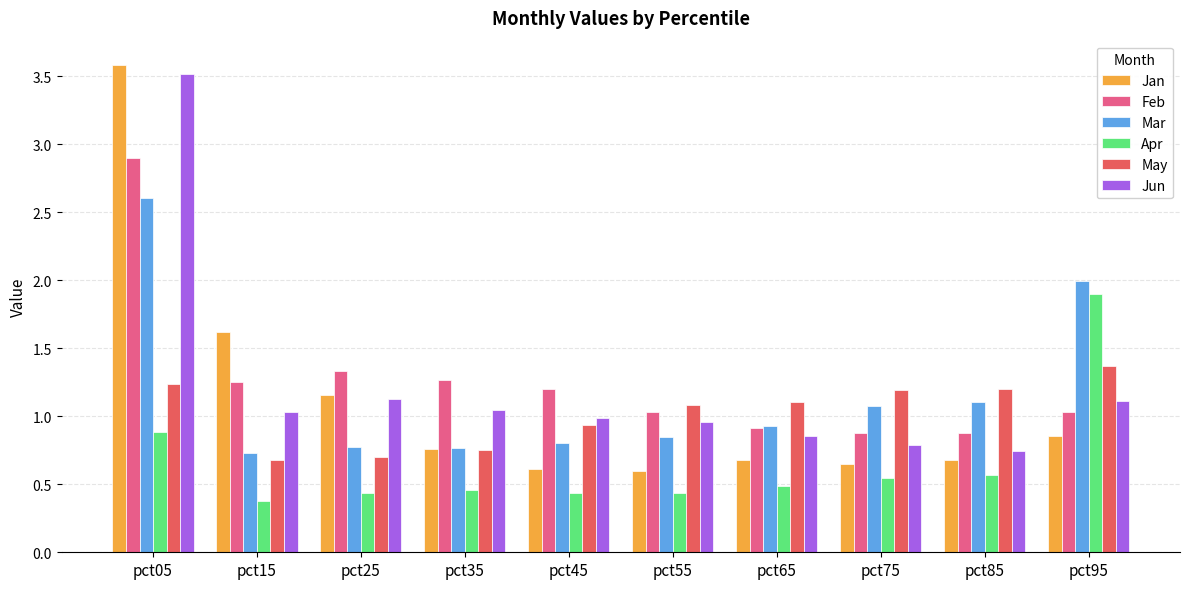

Which category has the highest value across all series?

pct05